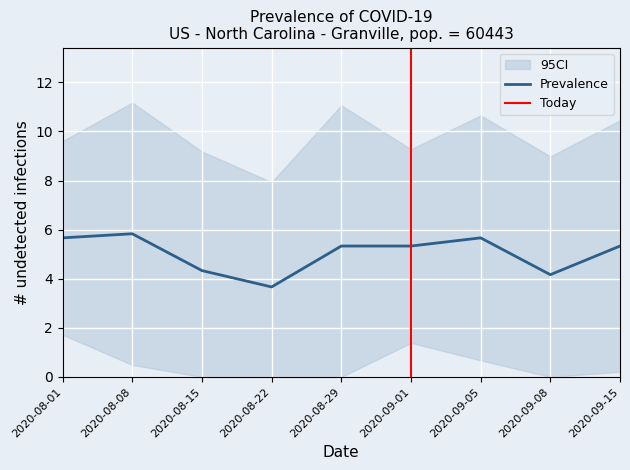

At which label does Prevalence first exceed 5?

2020-08-01